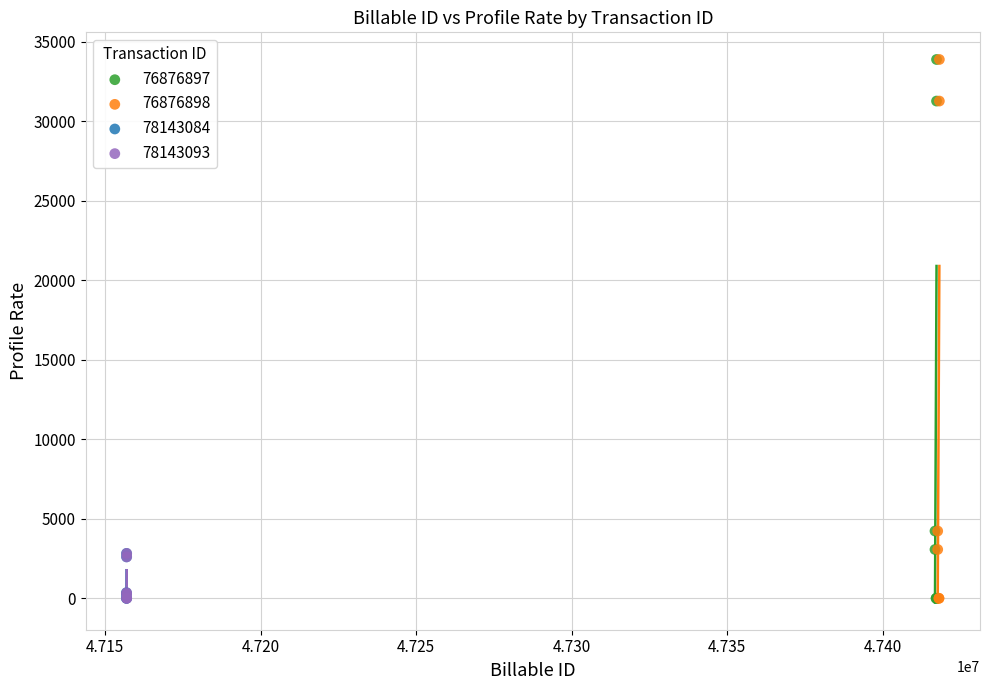

What are all the series names shown in the legend?

76876897, 76876898, 78143084, 78143093